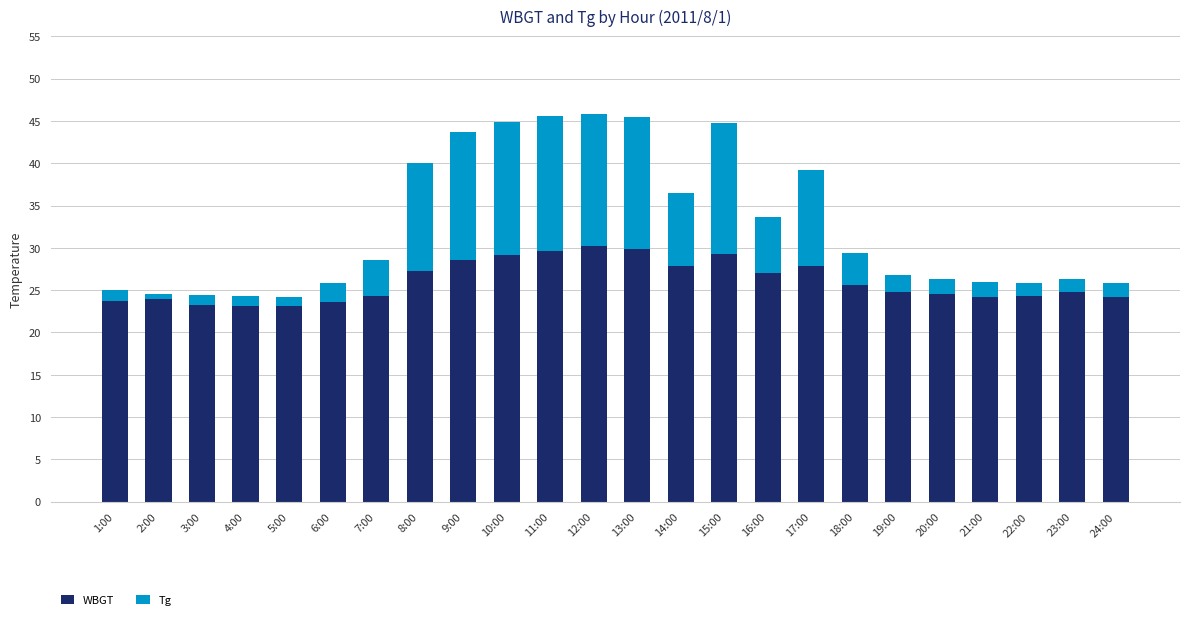

The value of WBGT at 20:00 is 37.8. True or false?

False